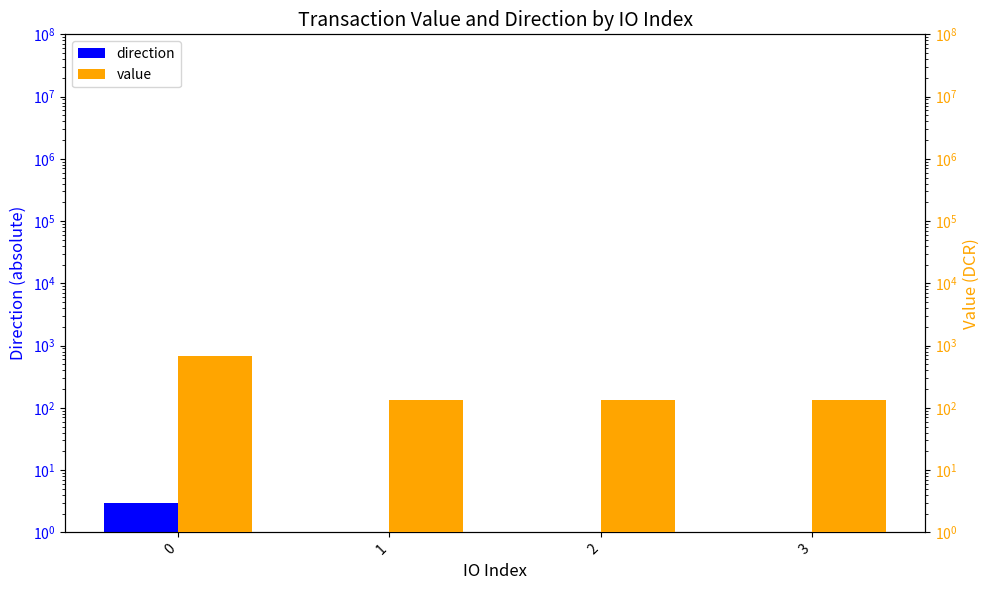

Where is value nearest to the value 406?

1